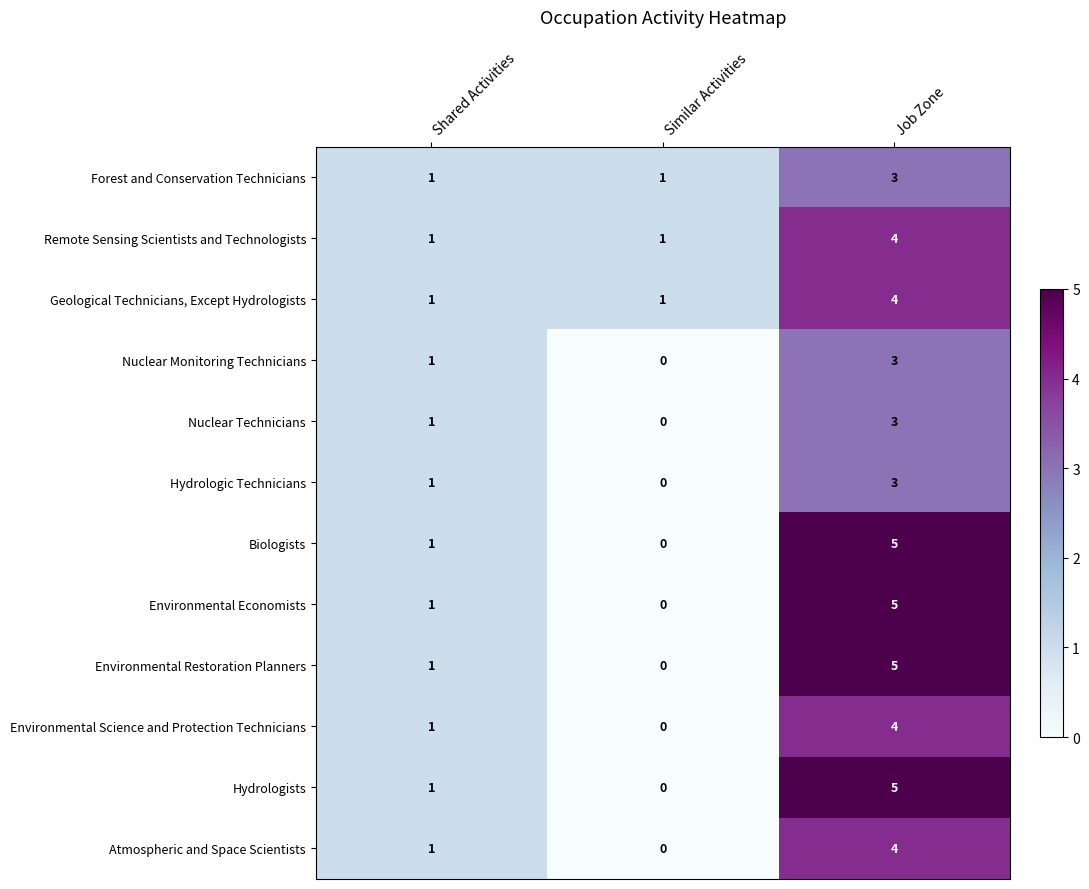

What is the sum of all Nuclear Technicians values?

4